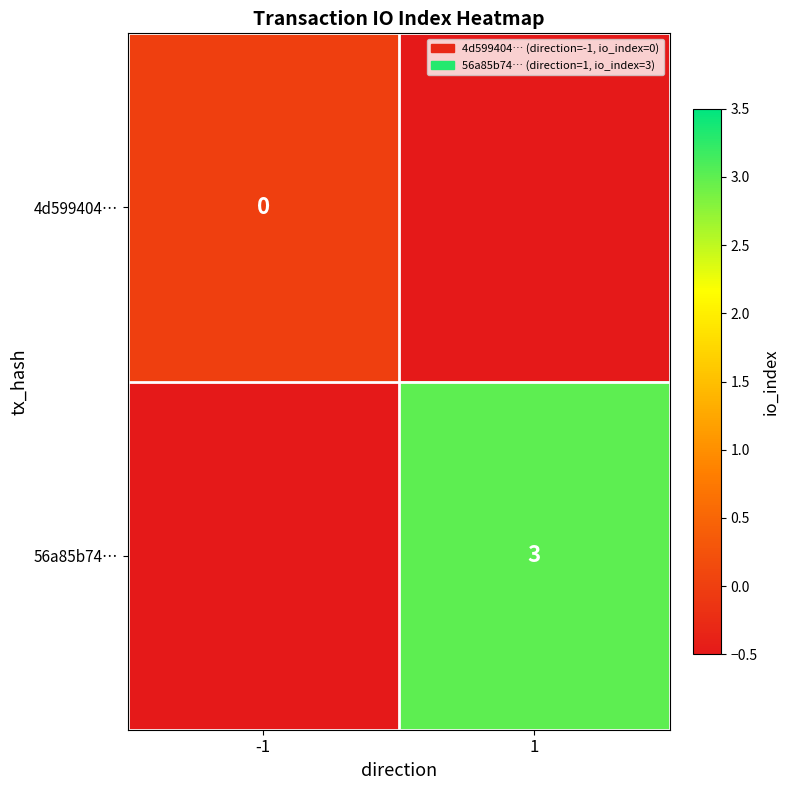

True or false: 4d599404… has a value of 0.0 at -1.

True